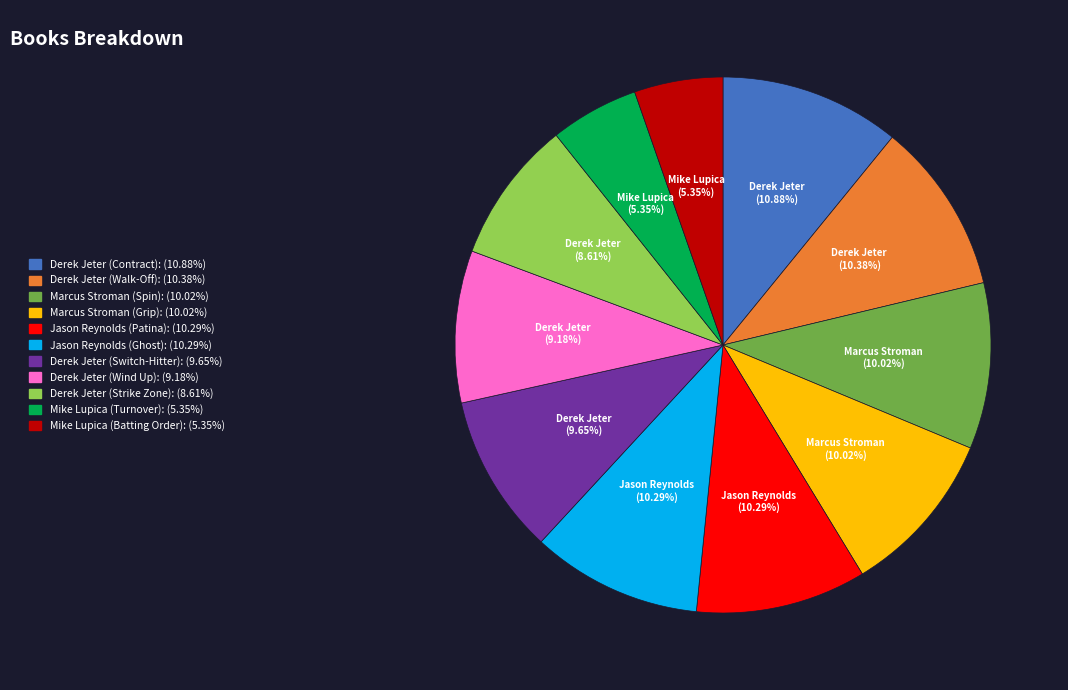

To the nearest percent, what percentage of the pie is Mike Lupica (Batting Order)?

5%